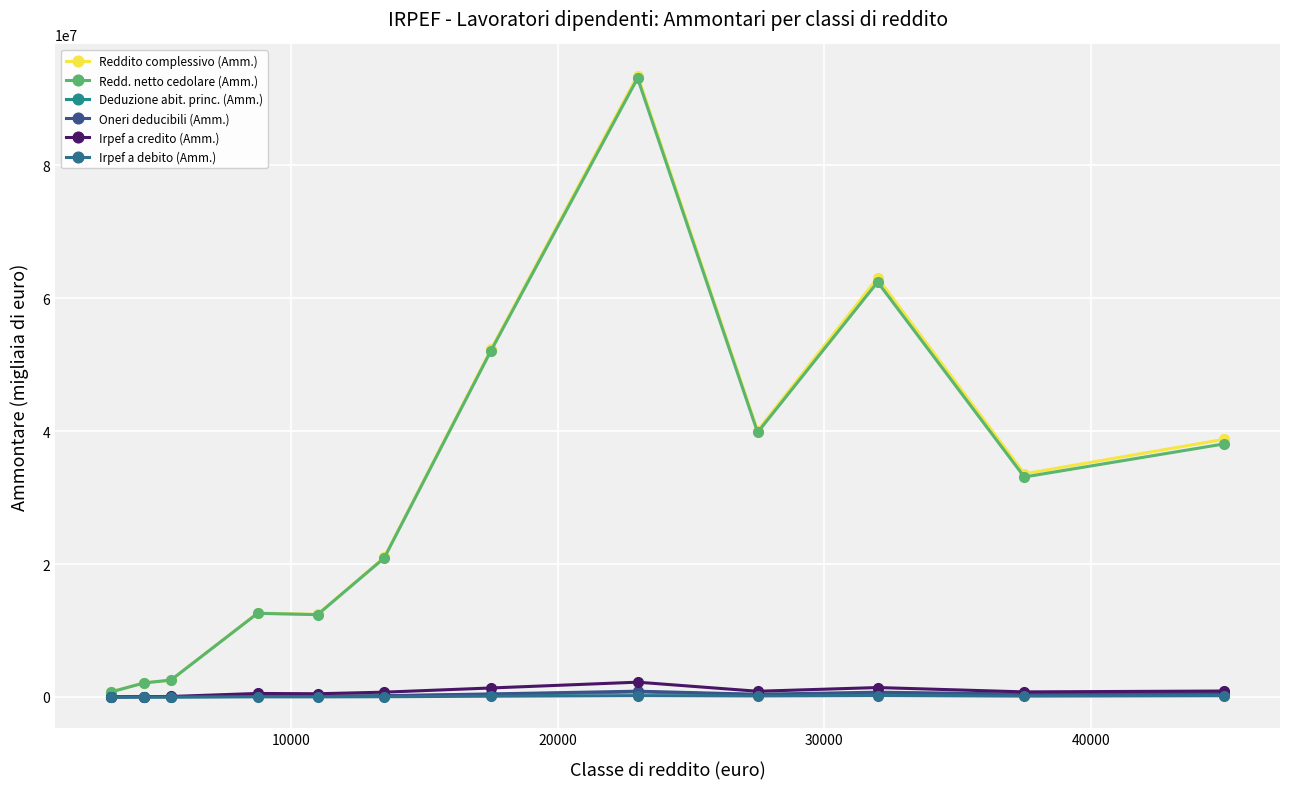

Does the chart have visible grid lines?

Yes